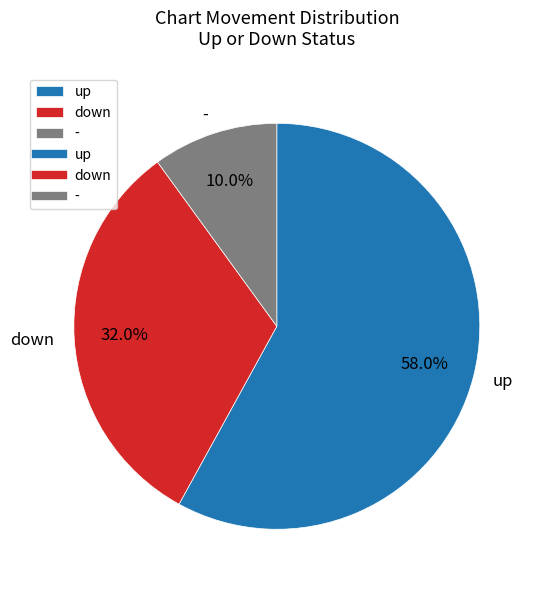

What is the smallest slice in the pie chart?

-